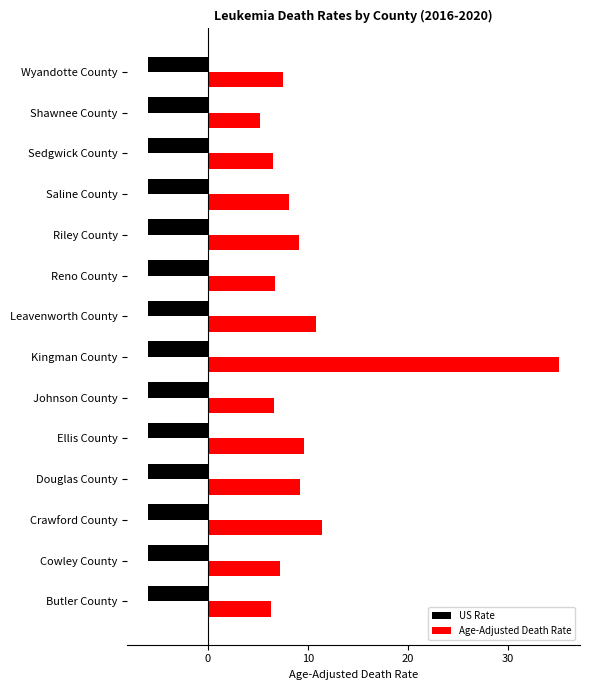

Which series has the widest spread of values?

Age-Adjusted Death Rate